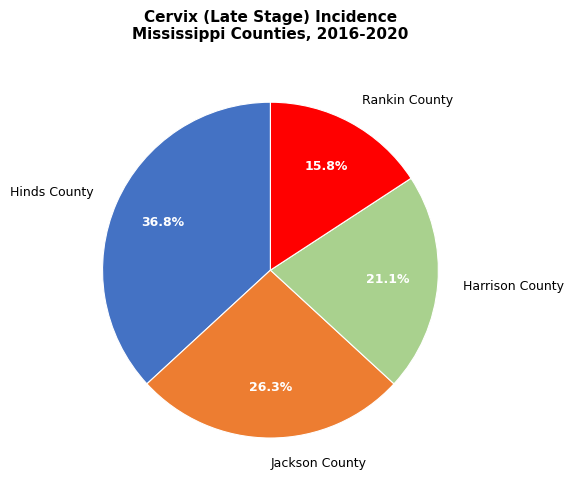

To the nearest percent, what portion does Hinds County represent?

37%